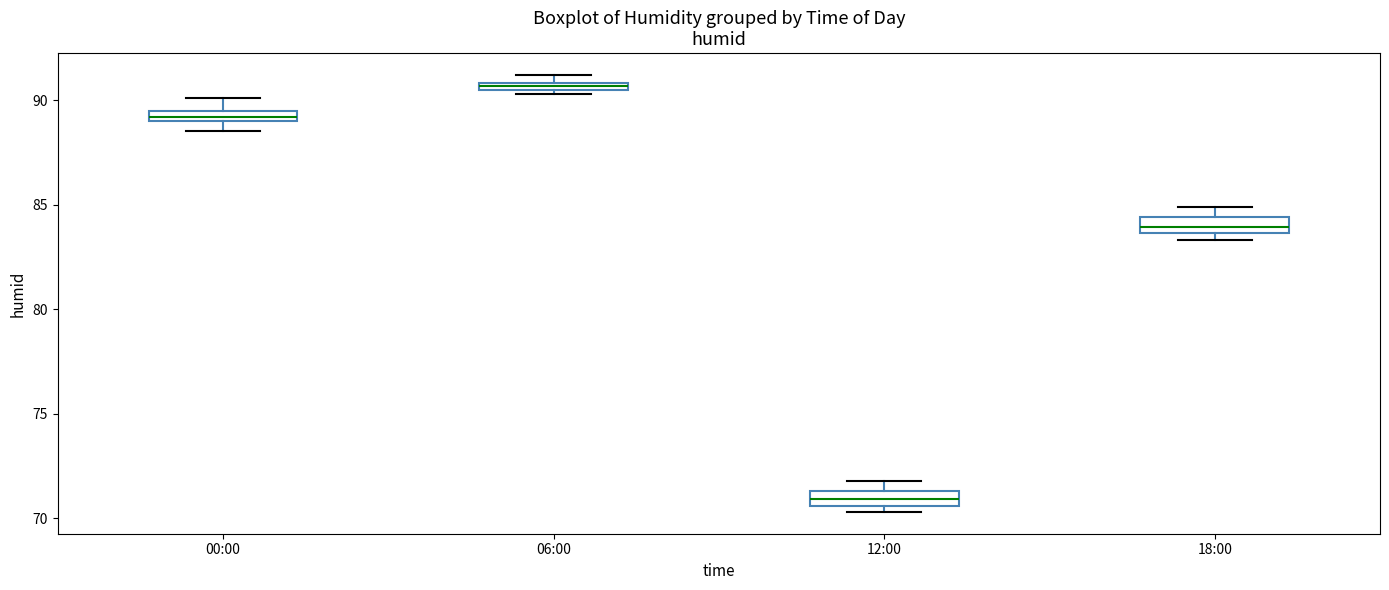

Which box has the lowest median line?

12:00